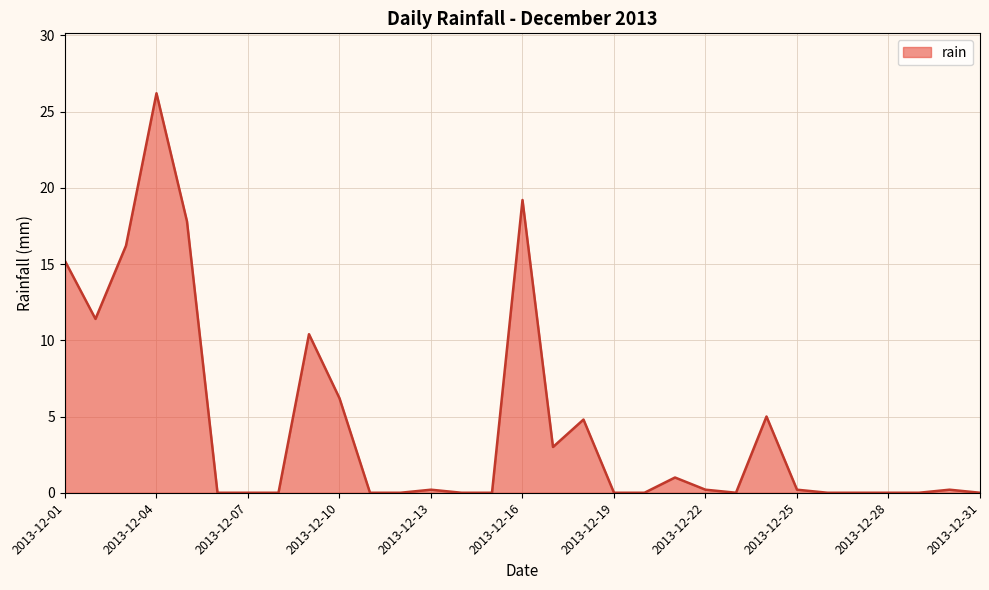

What is the greatest value displayed?

26.2